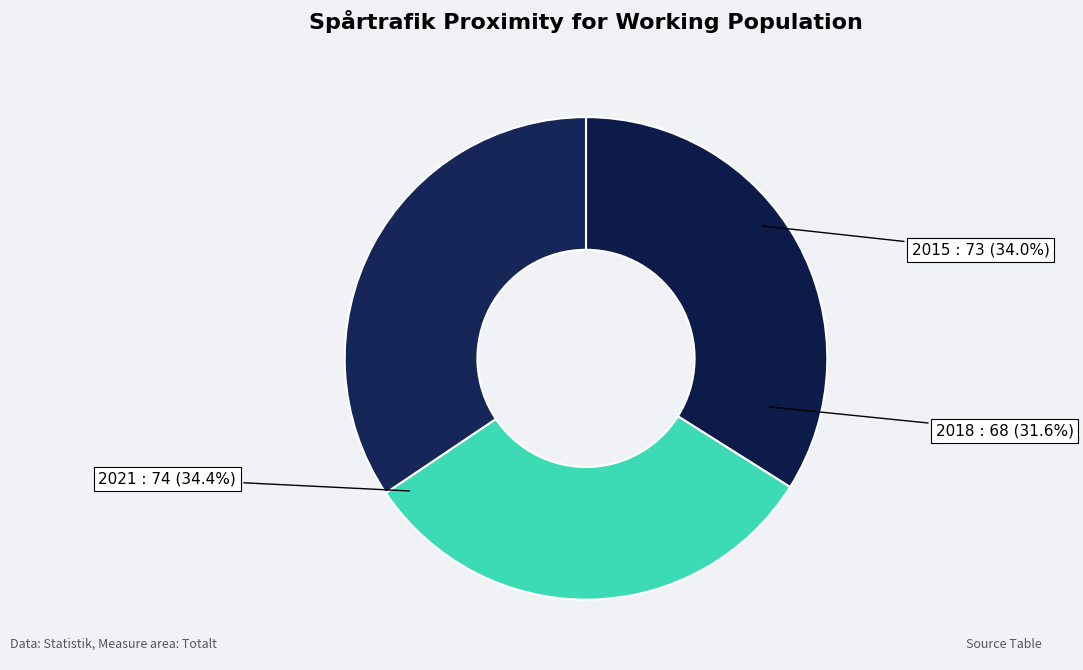

Rank the categories by value from highest to lowest.

2021, 2015, 2018